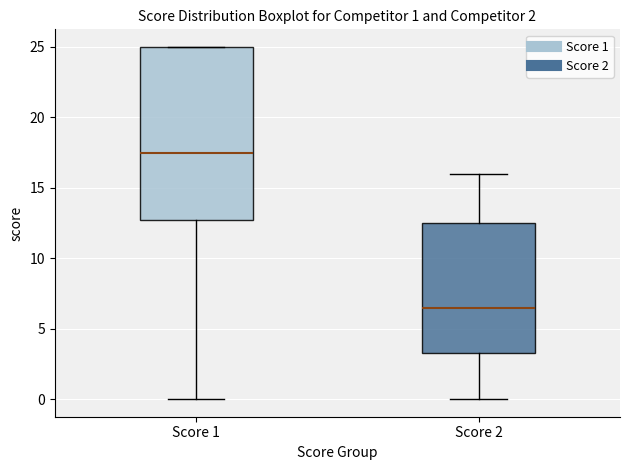

Comparing the boxes themselves (not the whiskers), which one is the tallest?

Score 1